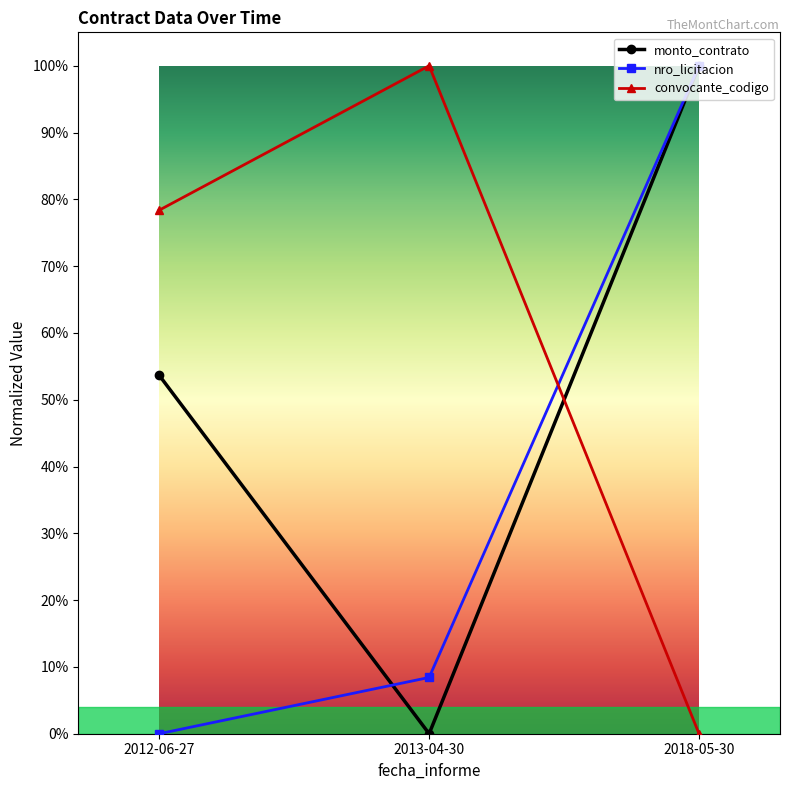

Does the chart have visible grid lines?

No